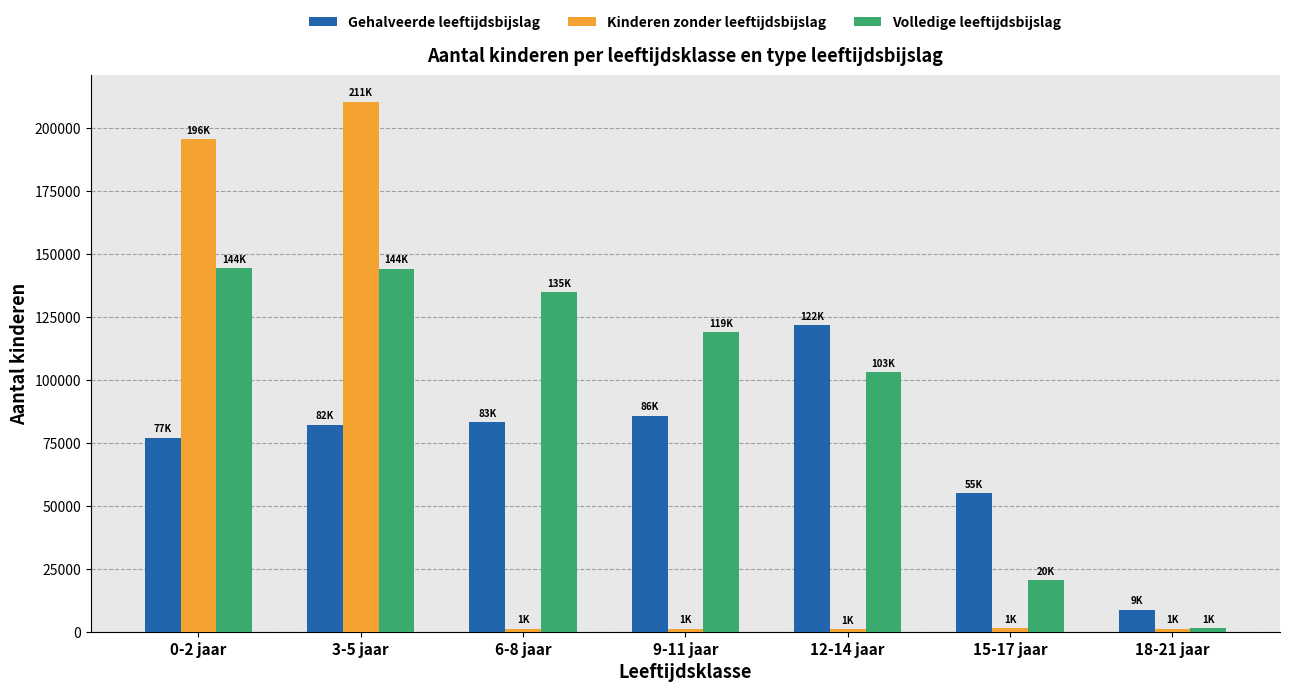

What is the lowest value of the Volledige leeftijdsbijslag series?

1483